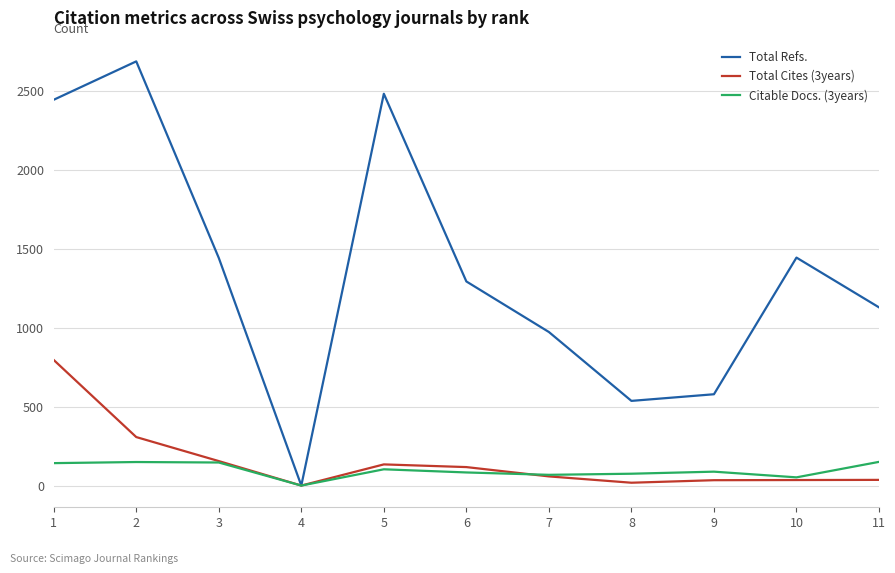

Rank the series by their maximum value, from highest to lowest.

Total Refs., Total Cites (3years), Citable Docs. (3years)